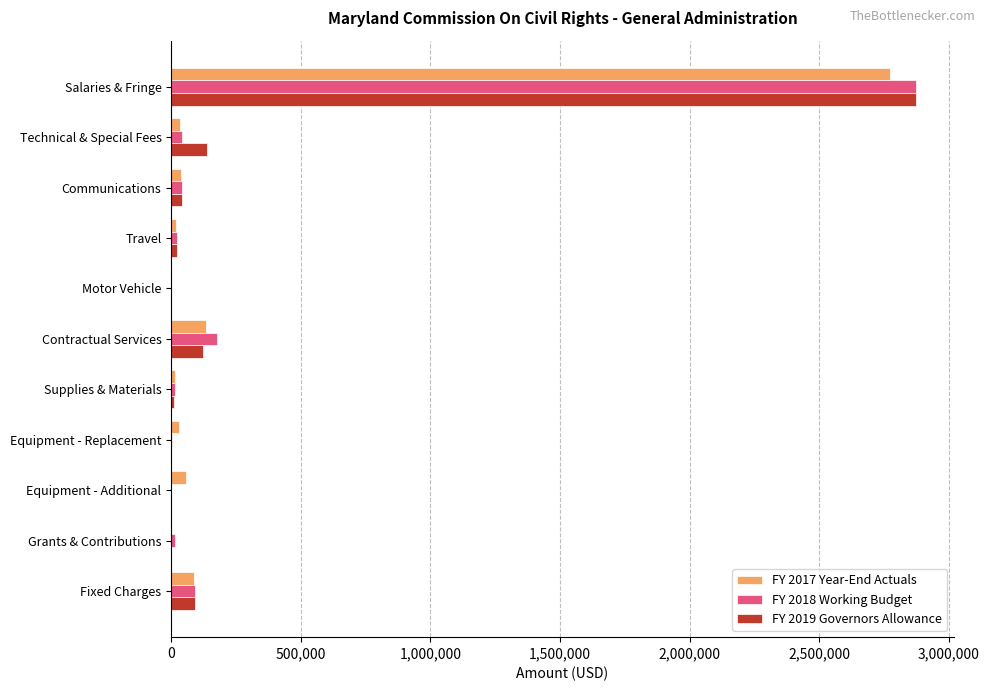

Is the value of FY 2019 Governors Allowance at Equipment - Additional greater than the value of FY 2017 Year-End Actuals at Contractual Services?

No